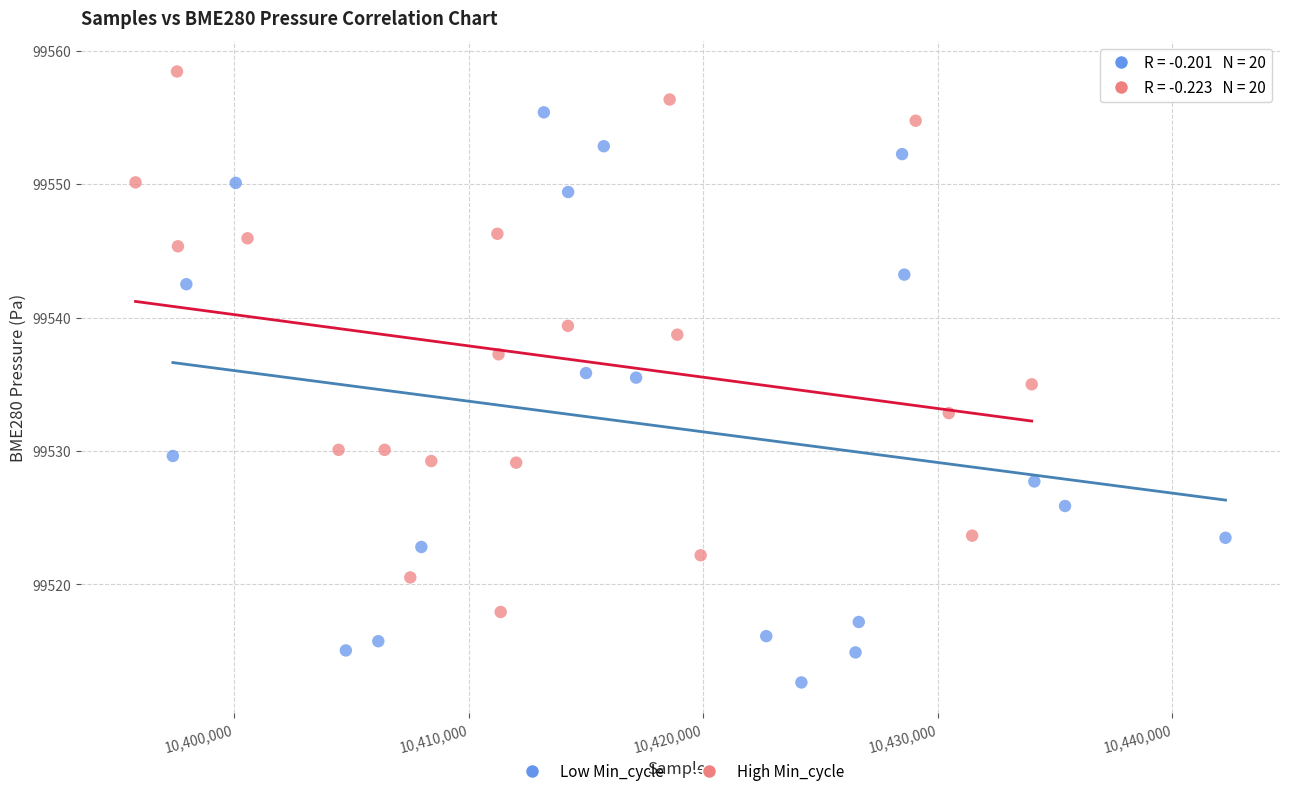

Which series contains the lowest Y value?

Low Min_cycle